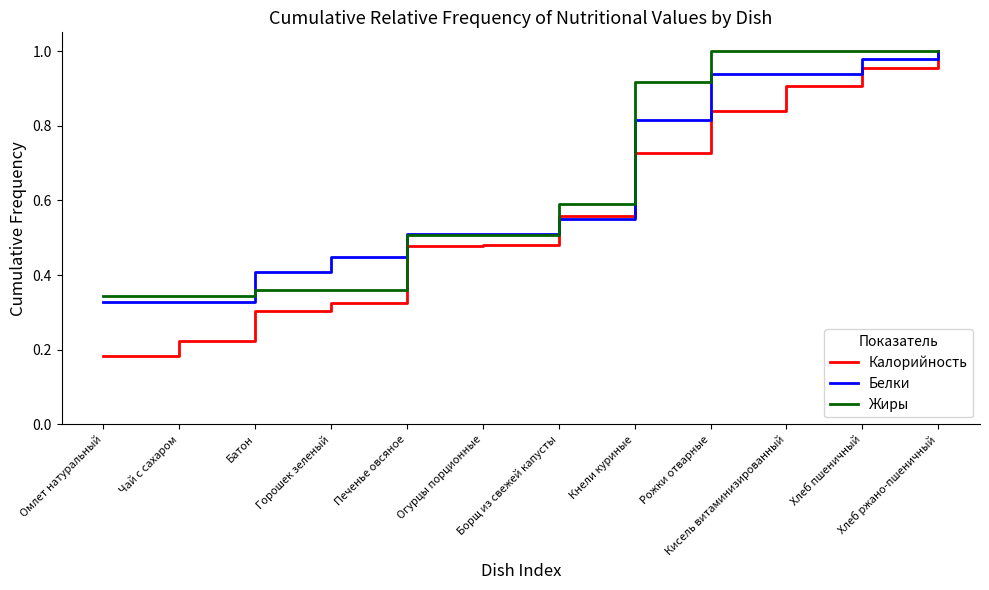

Which series changed the most between Омлет натуральный and Печенье овсяное?

Калорийность